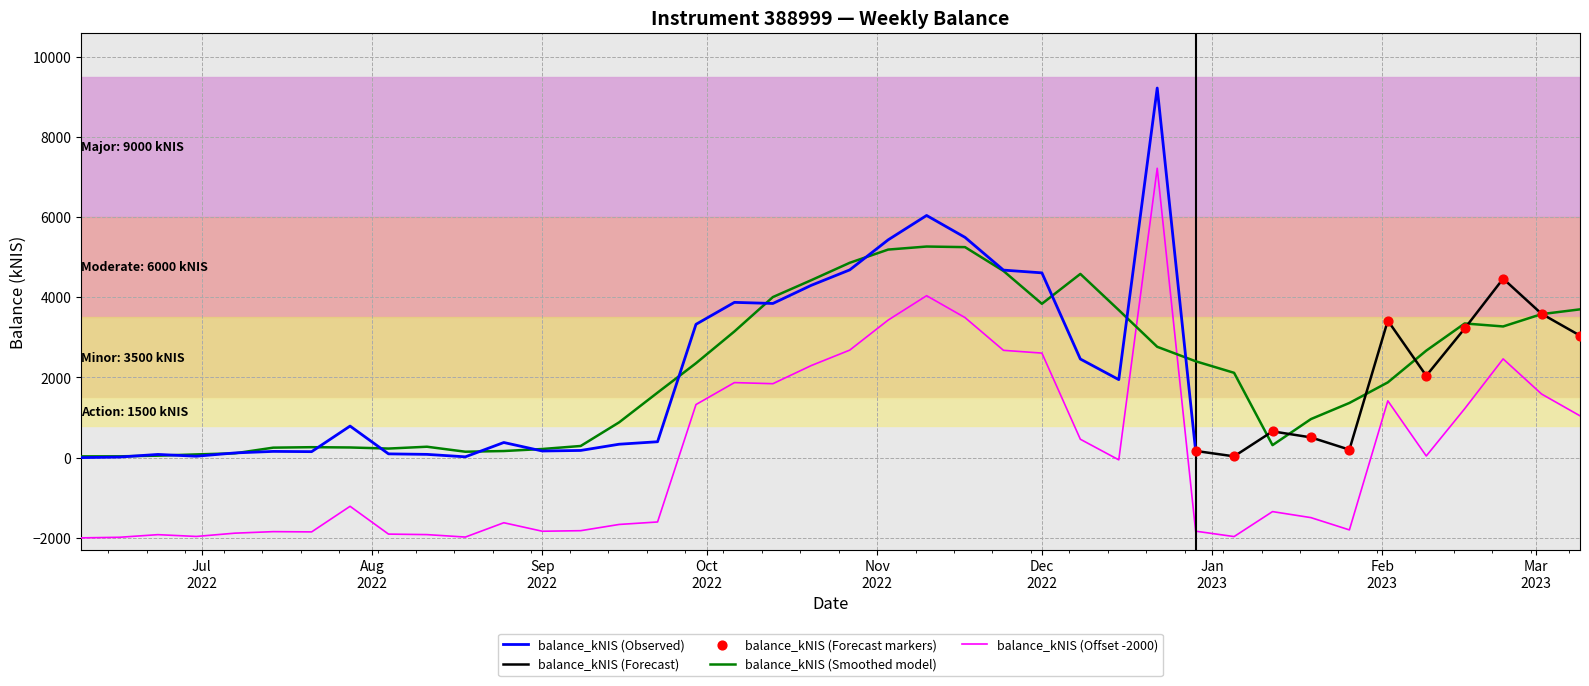

Which has a higher value, 2023-01-12 or 2022-08-04?

2023-01-12